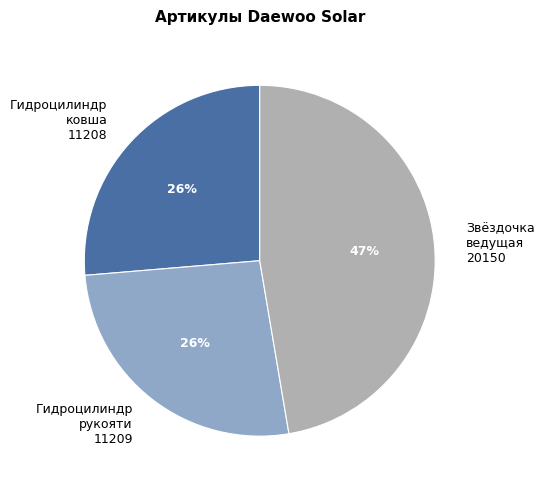

True or false: Гидроцилиндр ковша 11208 accounts for 40% of the total.

False